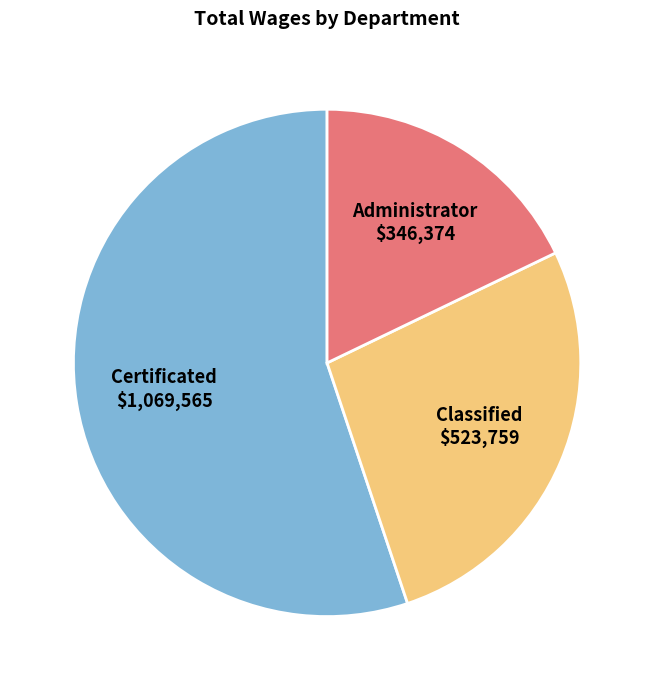

Which slice represents more than half of the pie?

Certificated